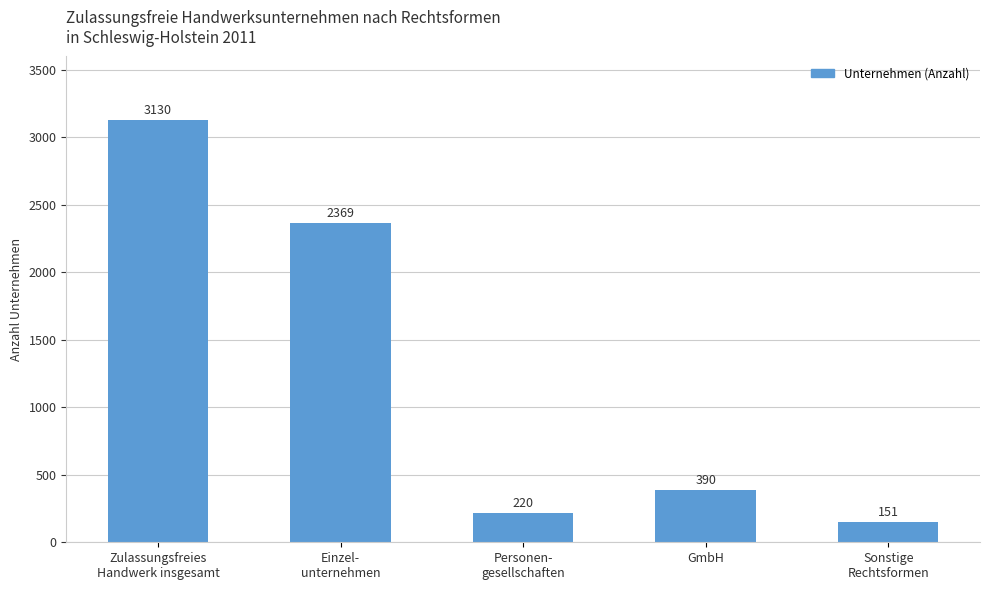

Rank the categories by value from lowest to highest.

Sonstige
Rechtsformen, Personen-
gesellschaften, GmbH, Einzel-
unternehmen, Zulassungsfreies
Handwerk insgesamt